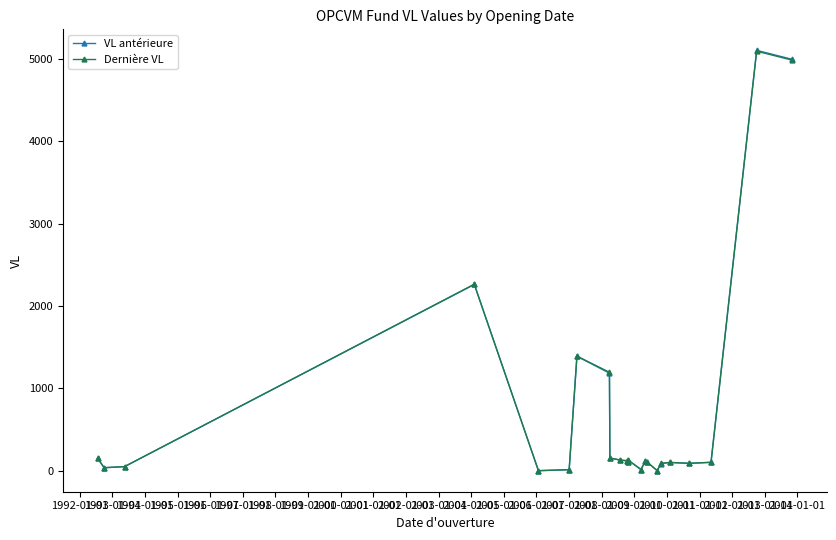

True or false: Dernière VL has more than 2 interior local peaks.

True